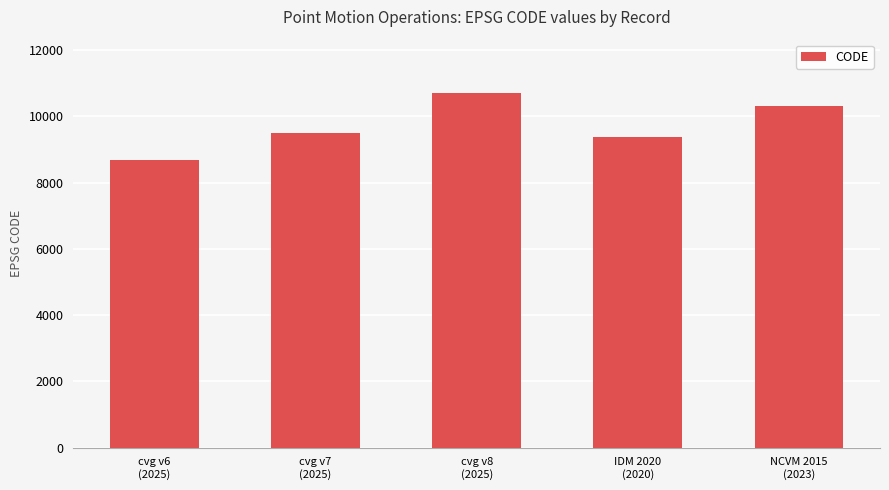

Which label corresponds to the smallest value in the chart?

cvg v6
(2025)